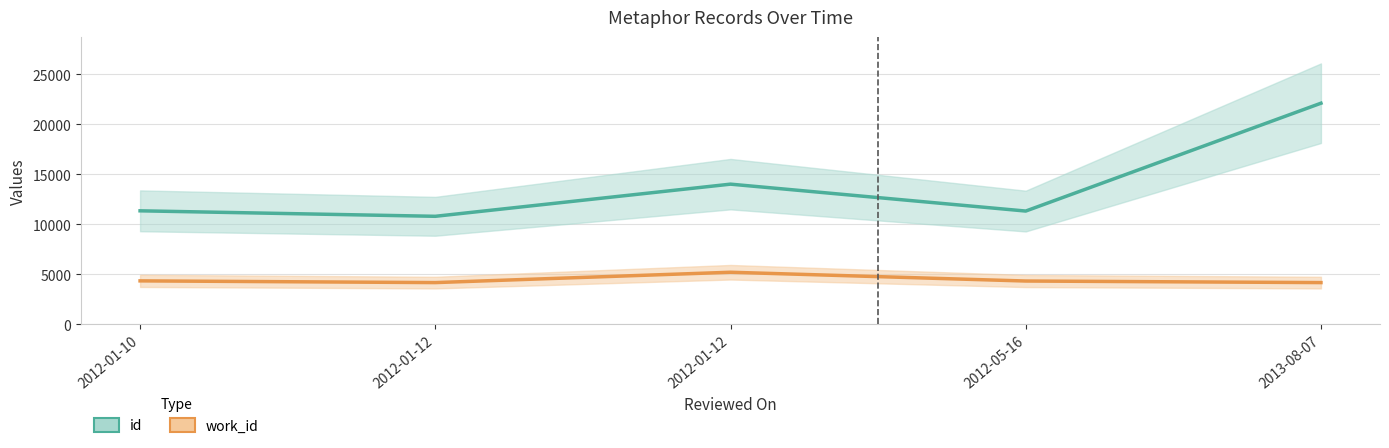

What is the spread (max minus min) of values at 2013-08-07?

17941